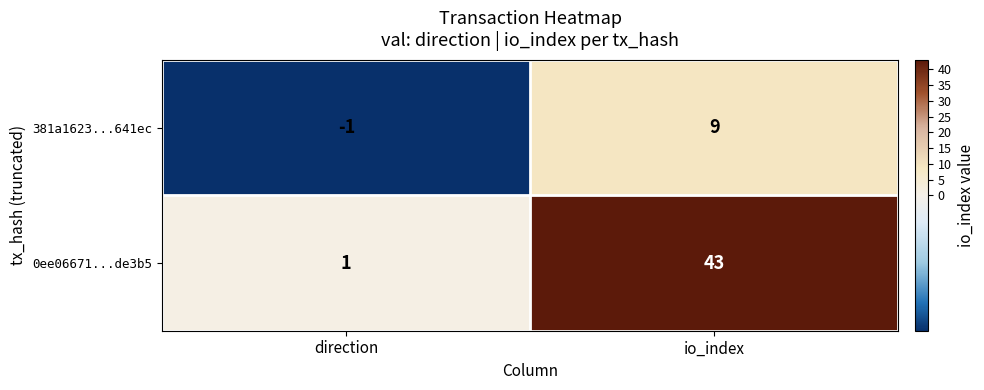

Reading right to left, what are all the values shown in this chart?

381a1623...641ec: 9	-1
0ee06671...de3b5: 43	1